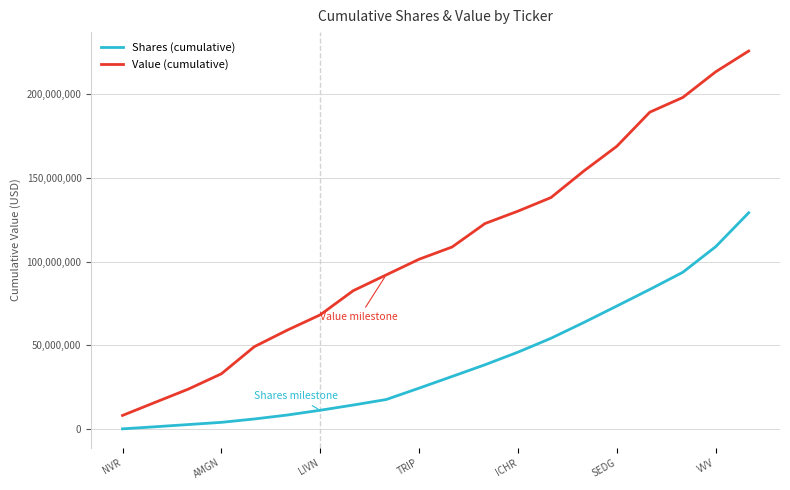

True or false: Shares (cumulative) and Value (cumulative) intersect in this chart.

False